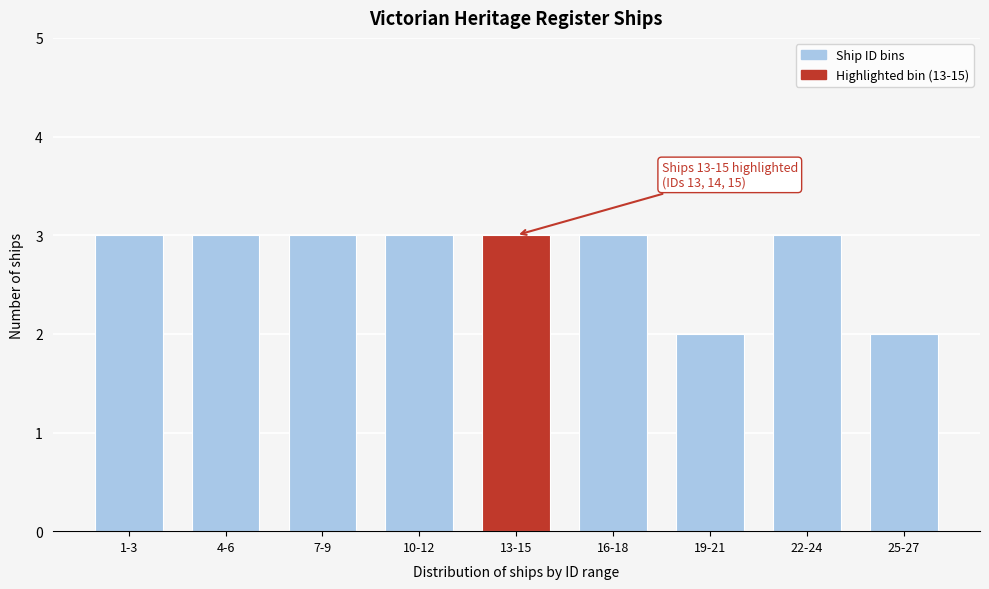

Reading right to left, transcribe all the data shown in this chart.

2	3	2	3	3	3	3	3	3